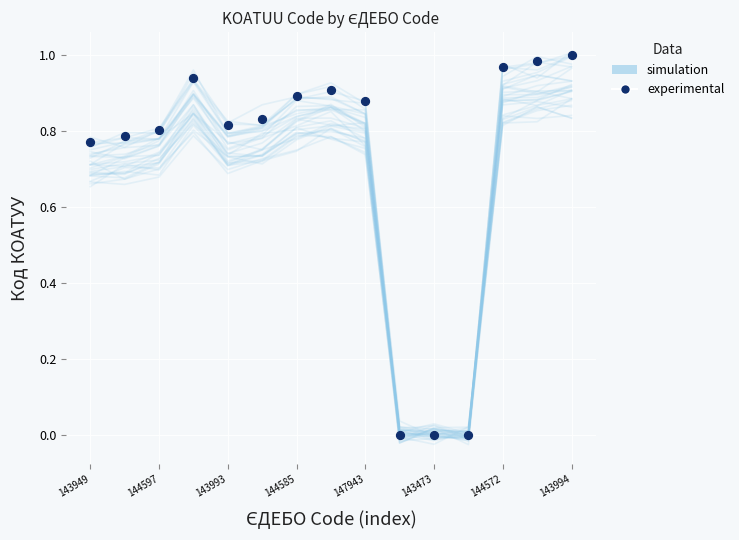

Which series reaches the maximum Y coordinate?

experimental